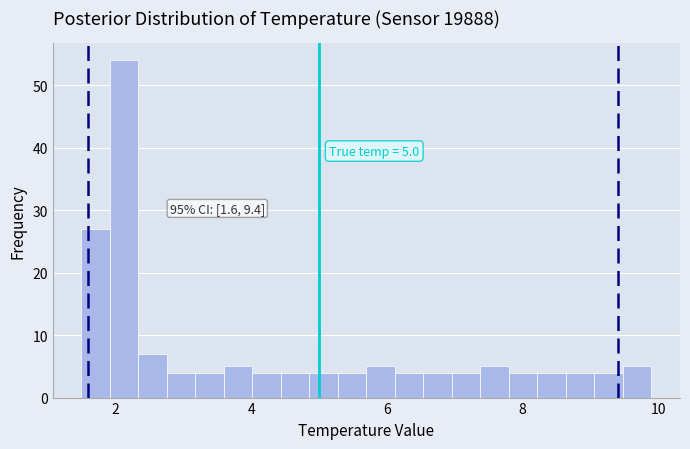

Around what value on the x-axis is the tallest bar? Give the approximate position of its centre, as read against the axis.

2.2